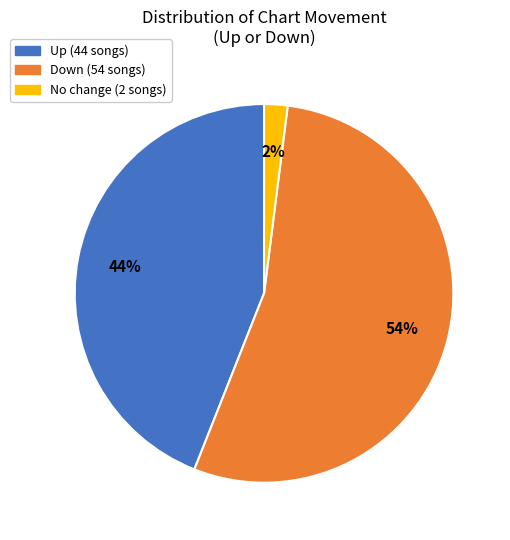

Does any single category account for the majority?

Yes